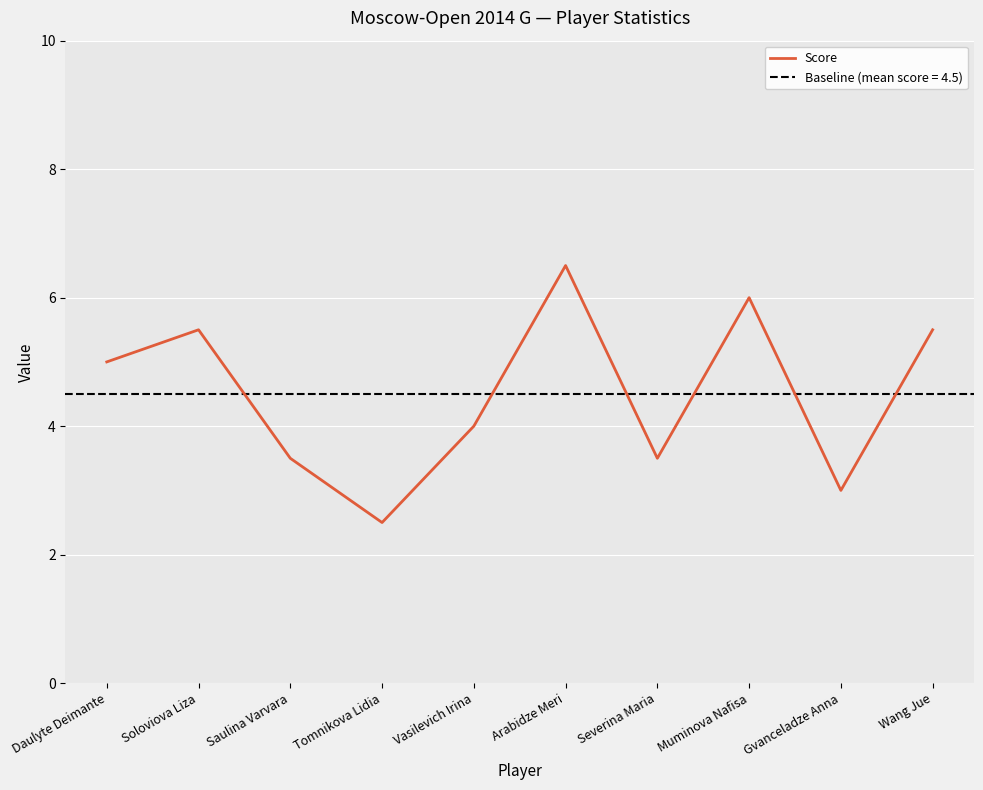

What is the difference between the second highest and second lowest values?

3.0